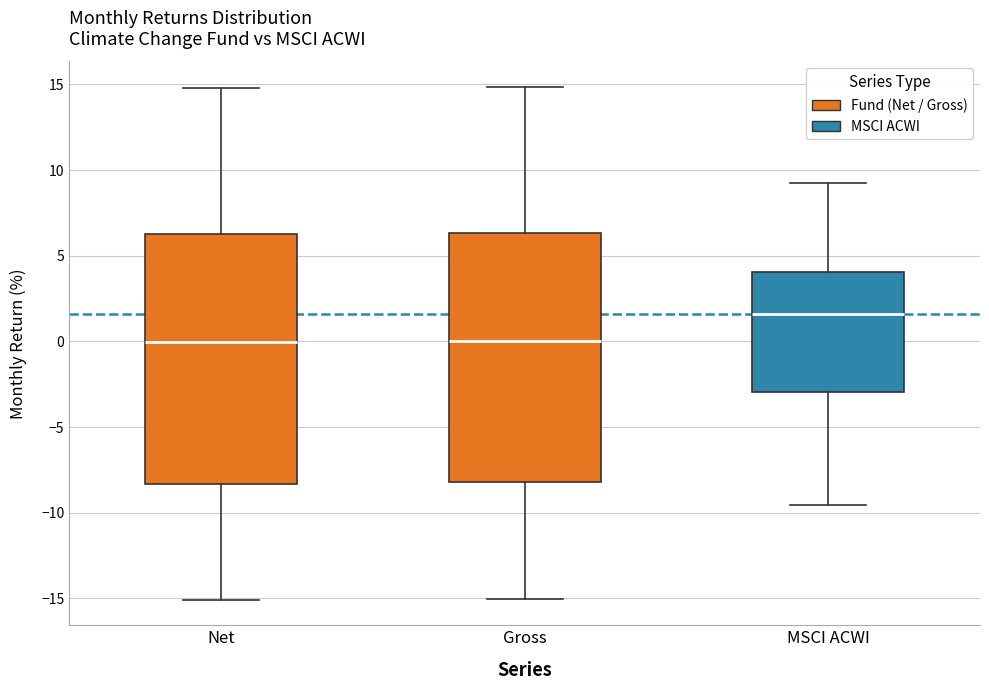

Where is the upper edge of the box for Gross on the y-axis? The values are not printed on the chart, so give them approximately, as read against the axis.

6.5